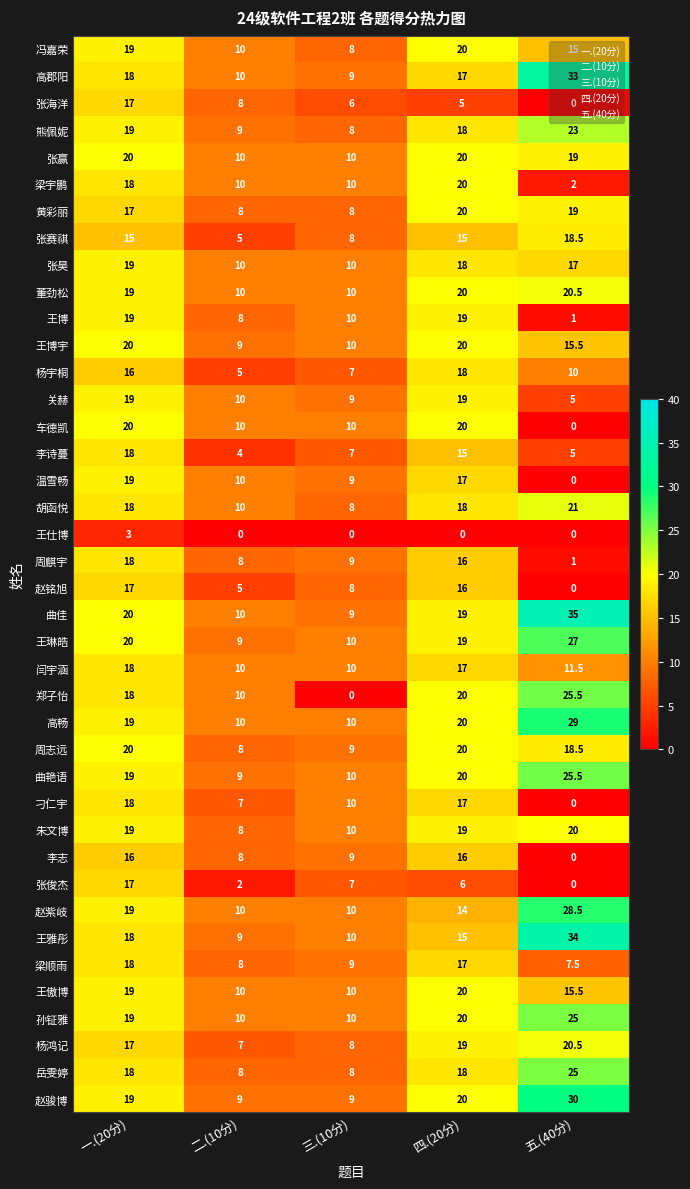

Where is 王琳皓 nearest to the value 18?

四.(20分)